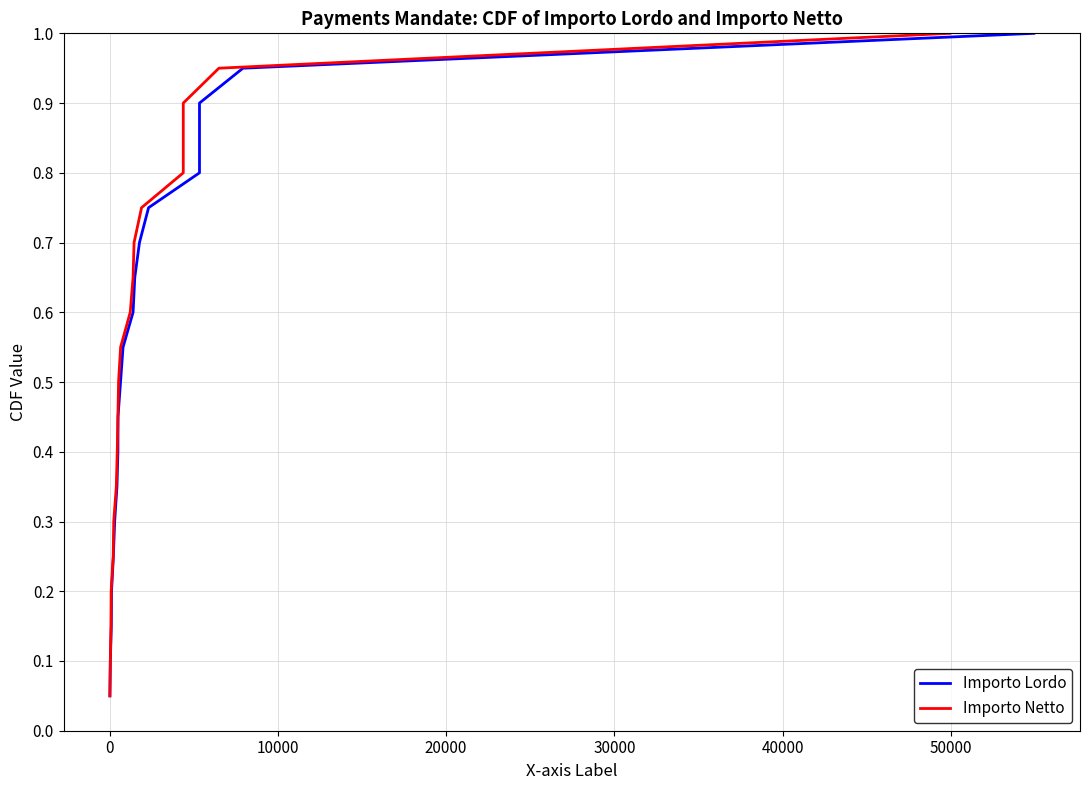

True or false: Importo Lordo has more than 1 points higher than both neighbors.

False